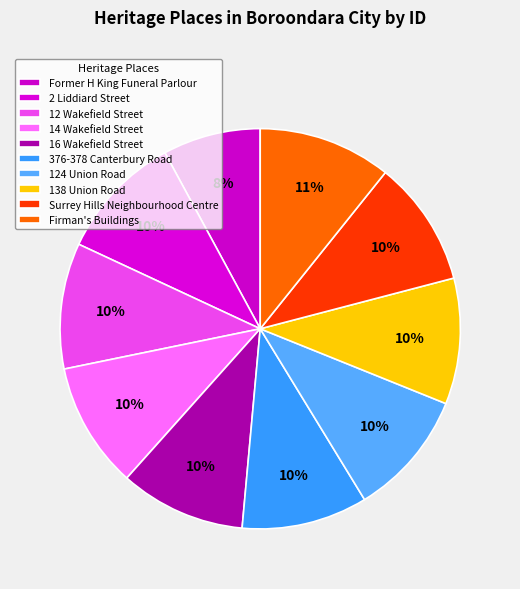

Between Surrey Hills Neighbourhood Centre and 12 Wakefield Street, which is larger?

Surrey Hills Neighbourhood Centre